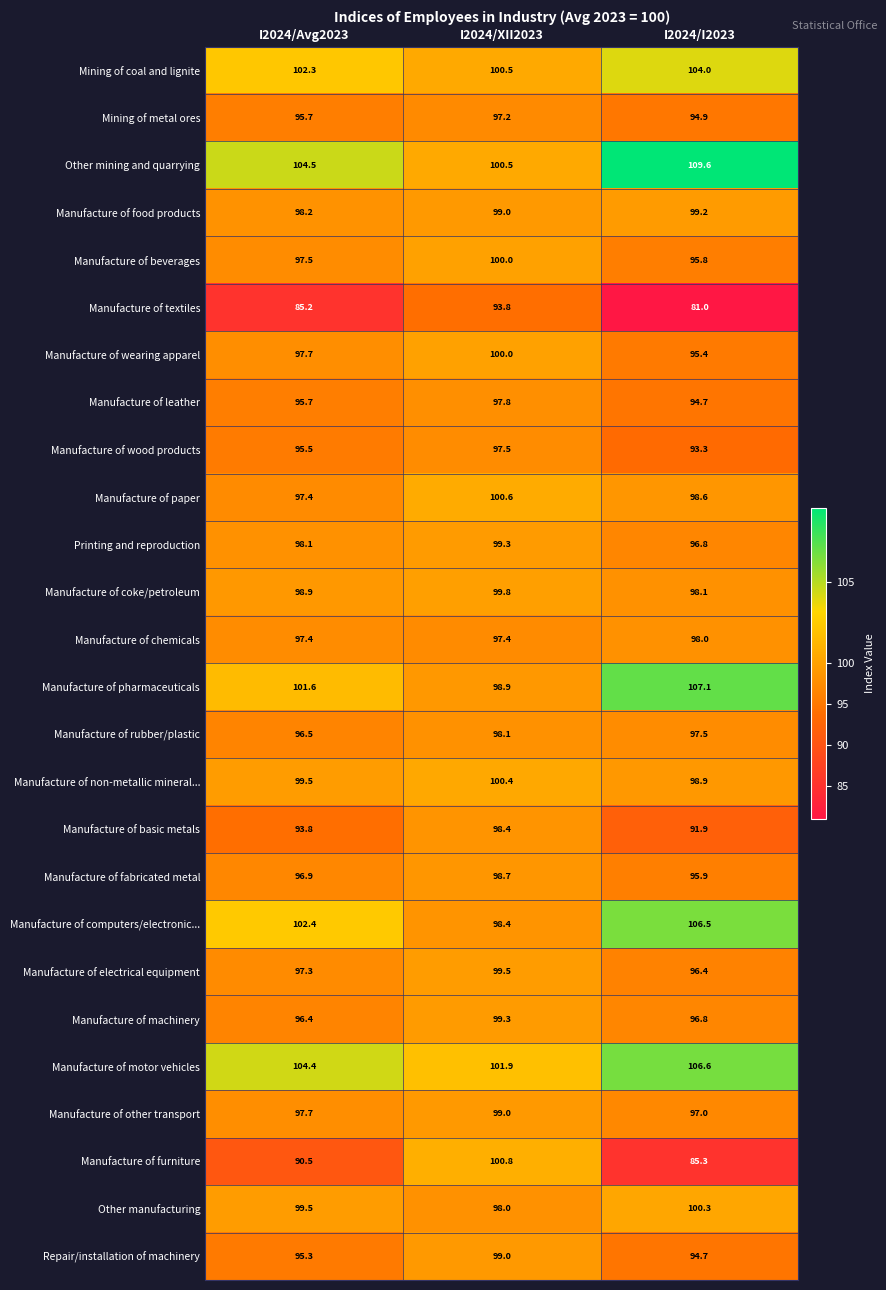

What is the sum of the Manufacture of non-metallic mineral... values at I2024/I2023 and I2024/Avg2023?

198.4